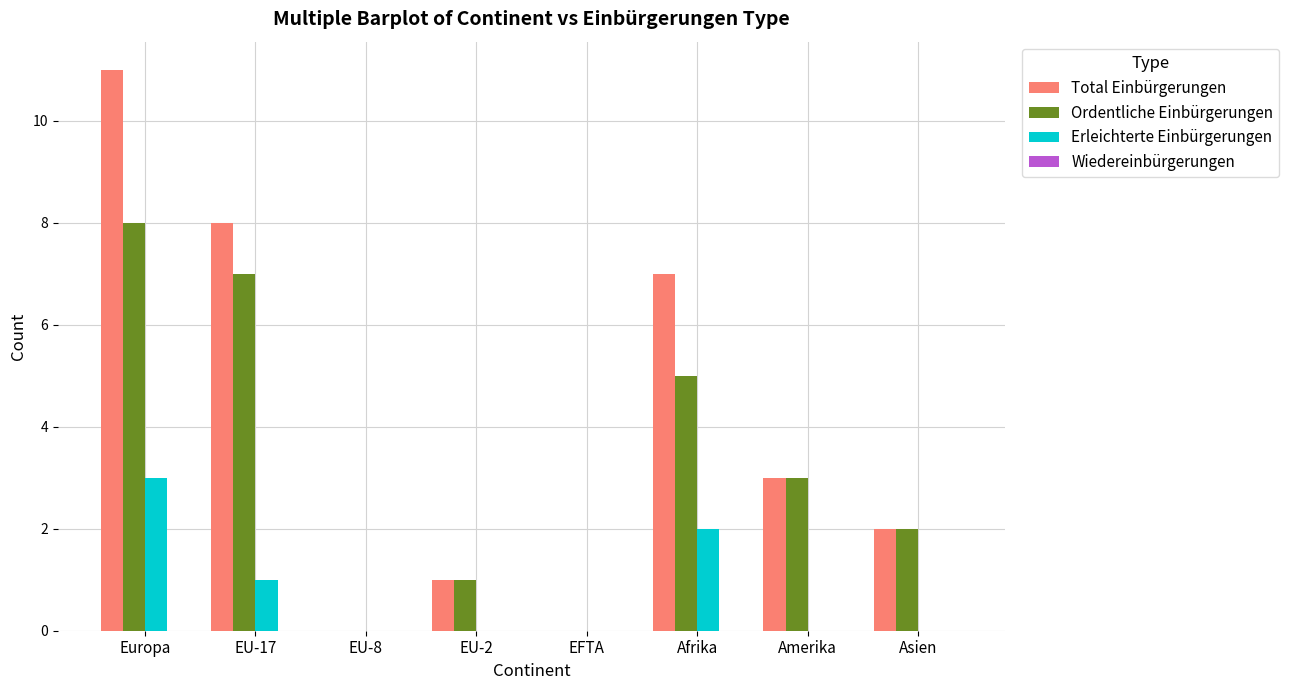

What is the highest value of the Erleichterte Einbürgerungen series?

3